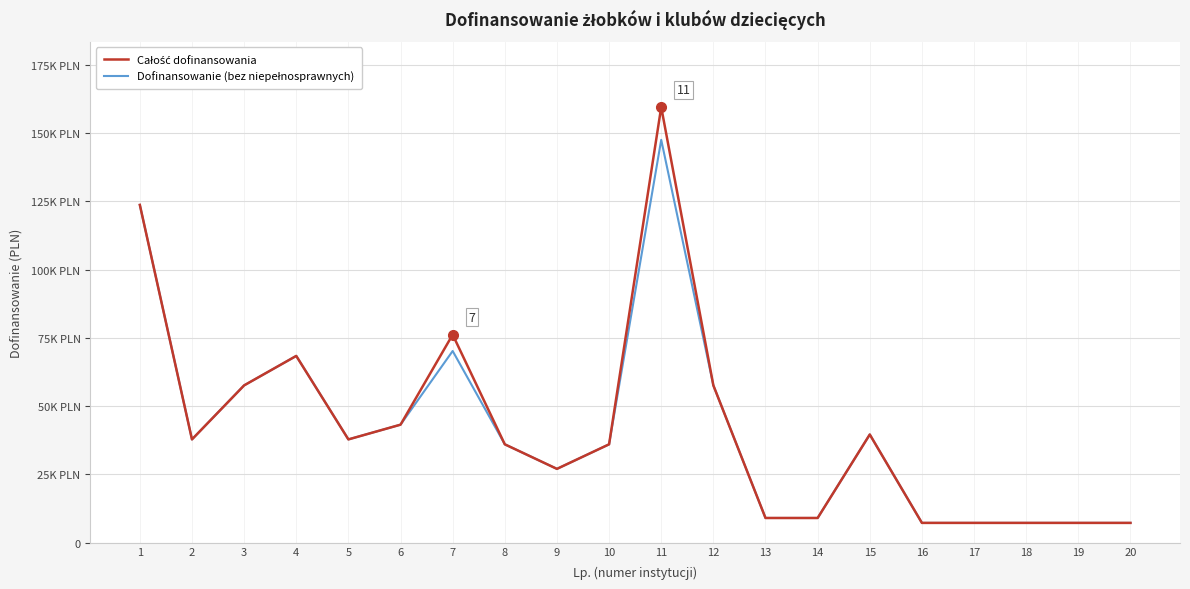

Where is the first local maximum for Całość dofinansowania?

4